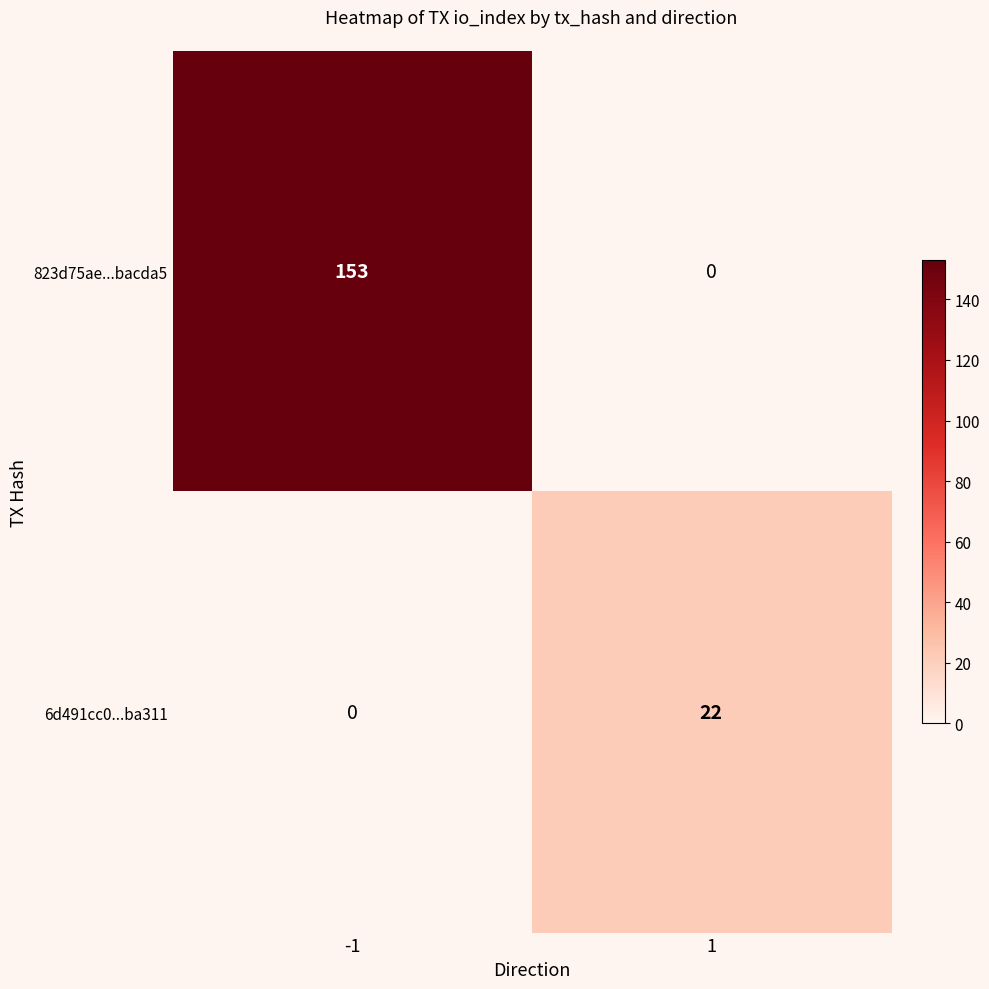

Reading left to right, transcribe all the data shown in this chart.

823d75ae...bacda5: -1=153	1=0
6d491cc0...ba311: -1=0	1=22